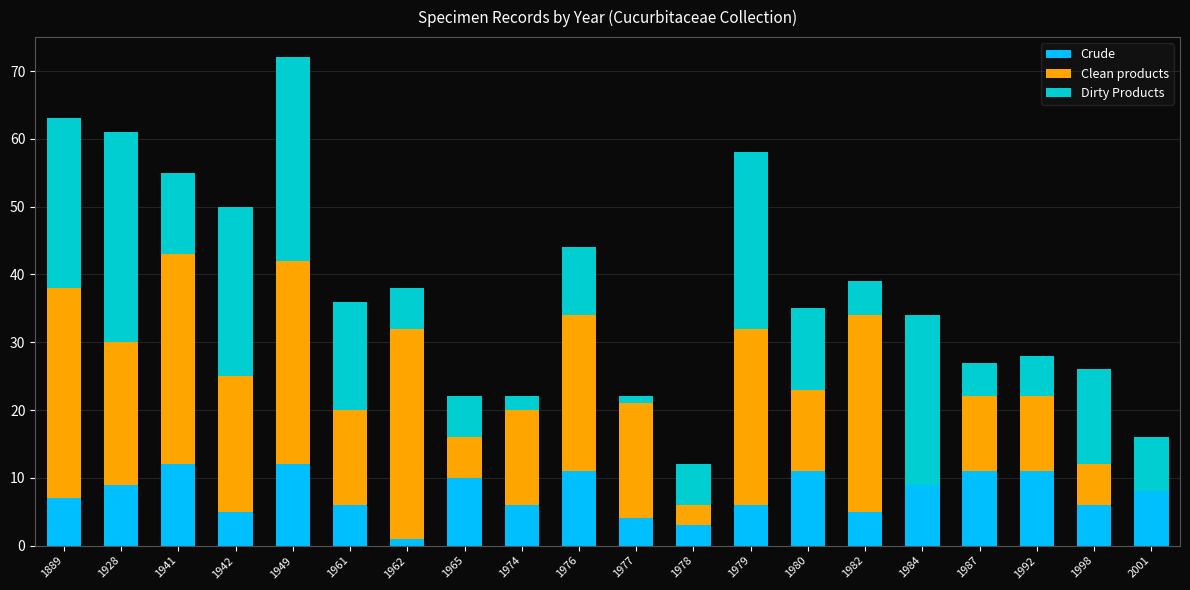

Is it true that Crude equals 14 at 1984?

False